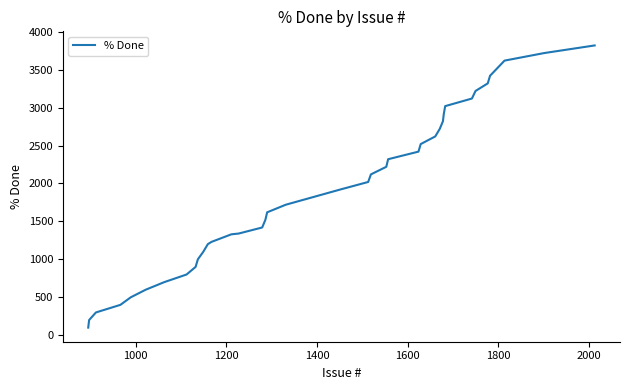

What is the greatest value displayed?

3820